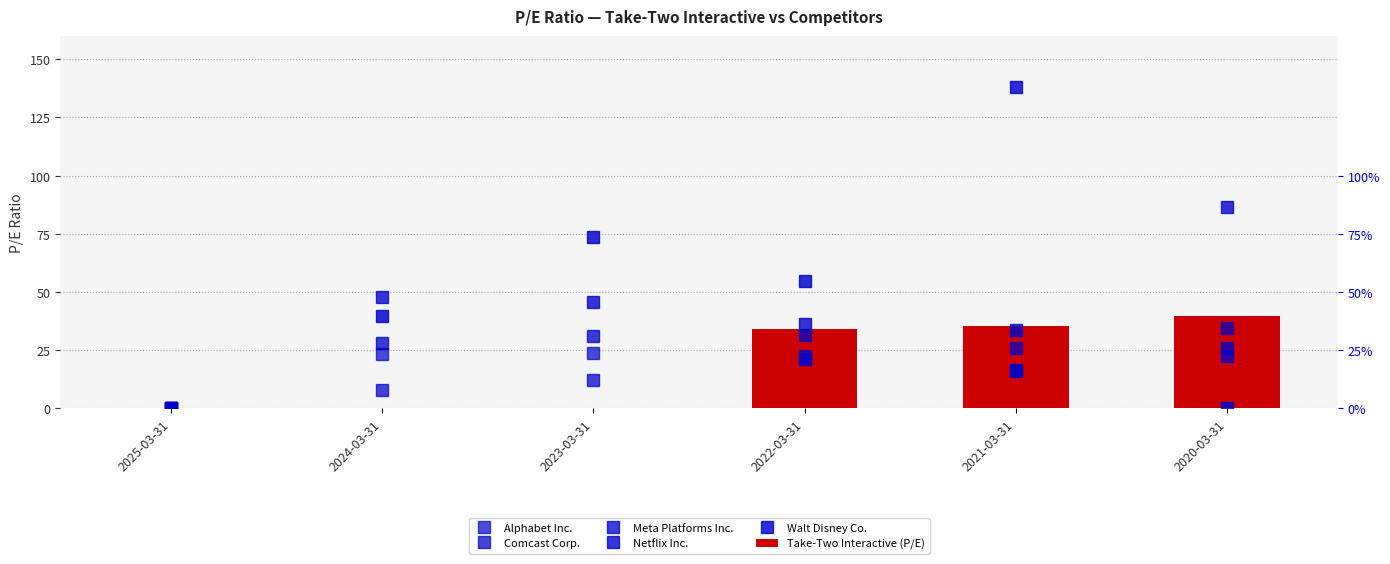

Are the bars grouped side by side (vs. stacked)?

Yes